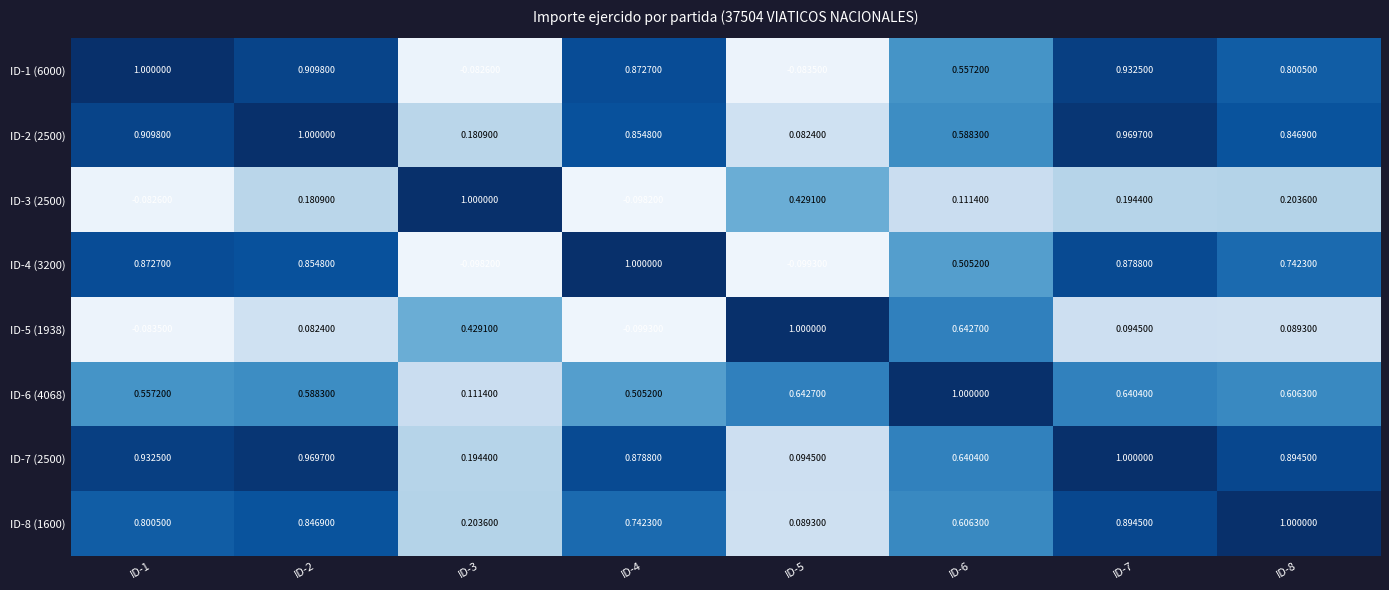

Rank the series at ID-3 from lowest to highest value.

ID-4 (3200), ID-1 (6000), ID-6 (4068), ID-2 (2500), ID-7 (2500), ID-8 (1600), ID-5 (1938), ID-3 (2500)